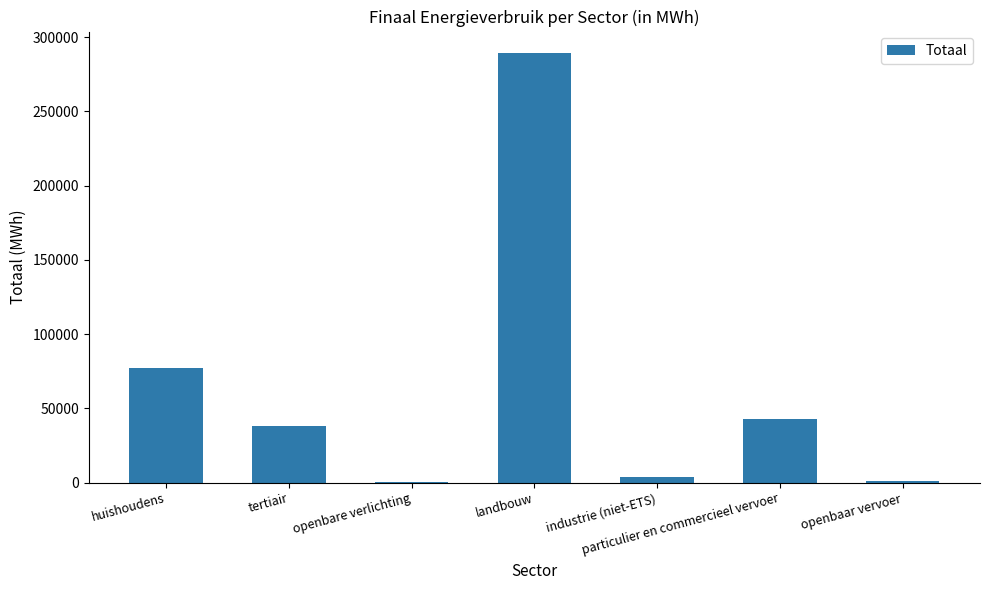

The chart shows a value of 21057.1 at particulier en commercieel vervoer. True or false?

False